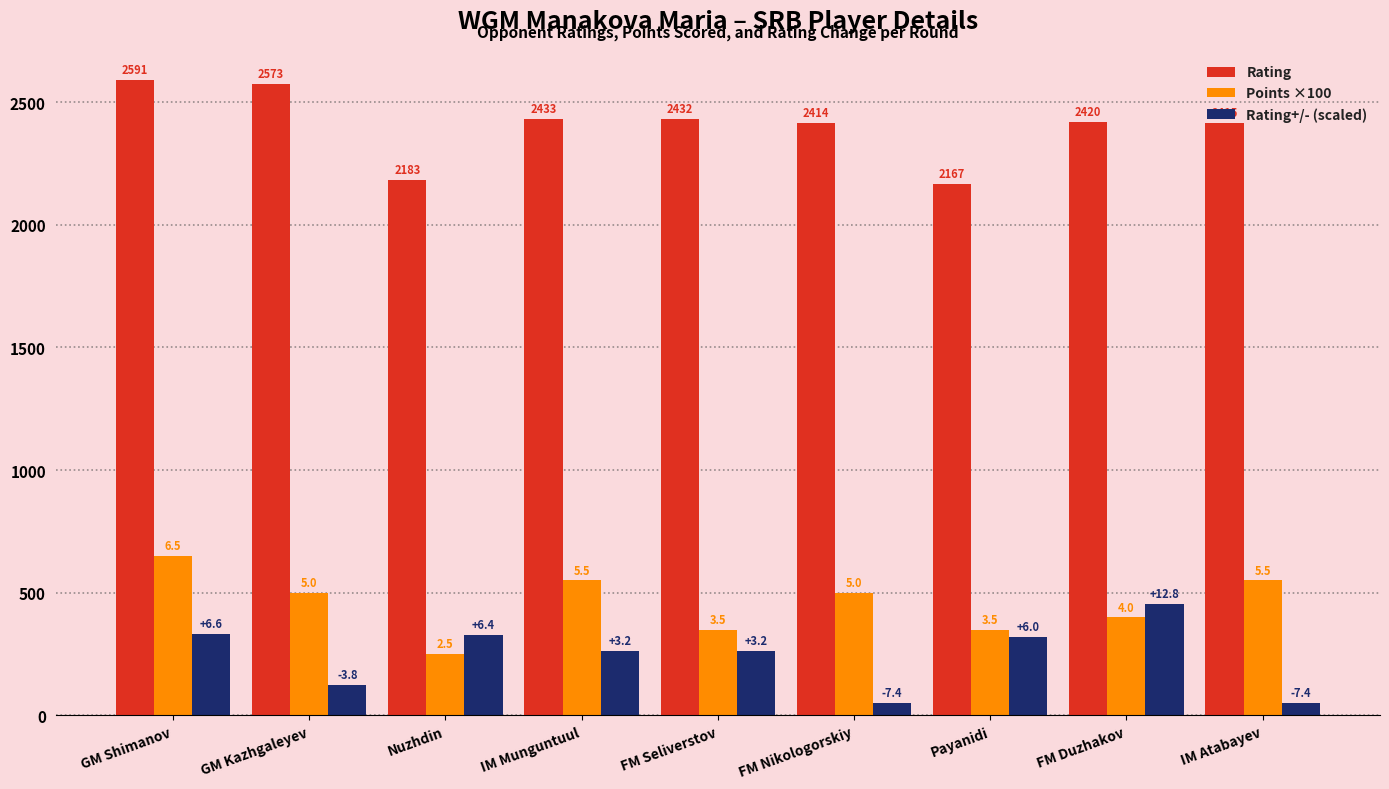

True or false: Points ×100 has a value of 229 at GM Shimanov.

False